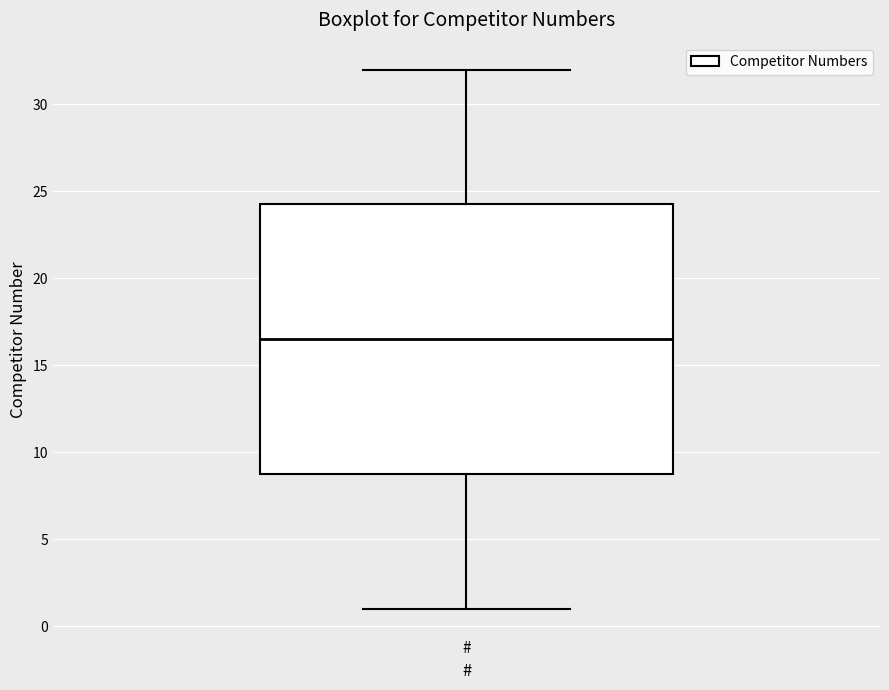

Read this box plot against the y-axis: the position of the median line, the range covered by the box, and the ends of both whiskers. The values are not printed on the chart, so give them approximately, as read against the axis.

median 16.5, box 9.0 to 24.5, whiskers 1.0 to 32.0